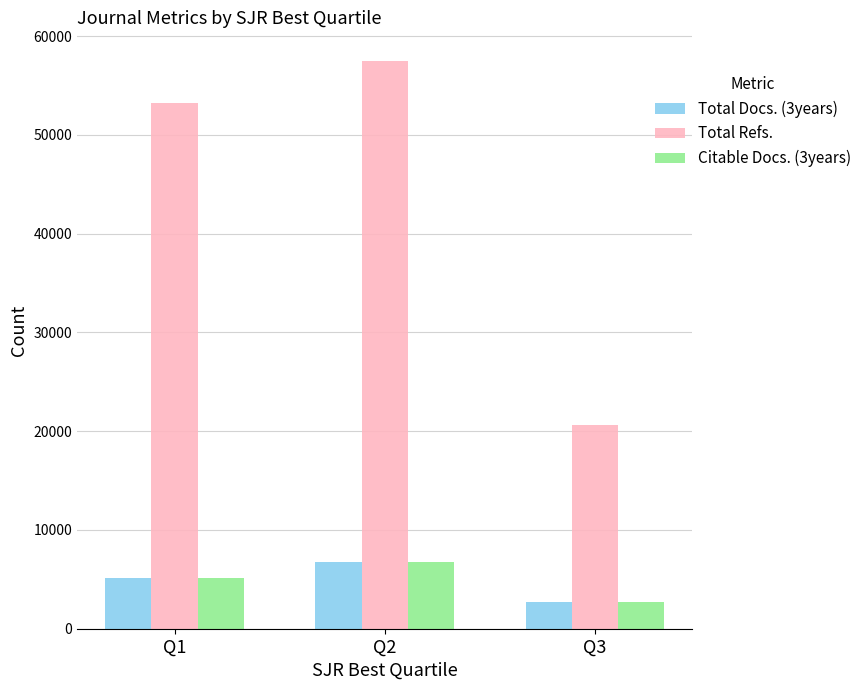

What is the sum of the Citable Docs. (3years) values at Q2 and Q3?

9426